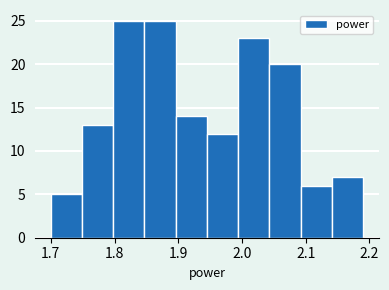

Reading left to right, list every bar in this chart as the range it spans on the x-axis followed by its height. Neither the bar edges nor the heights are printed on the chart, so give them approximately, as read against the axes.

1.700 to 1.749: 5
1.749 to 1.798: 13
1.798 to 1.847: 25
1.847 to 1.896: 25
1.896 to 1.945: 14
1.945 to 1.994: 12
1.994 to 2.043: 23
2.043 to 2.092: 20
2.092 to 2.141: 6
2.141 to 2.190: 7